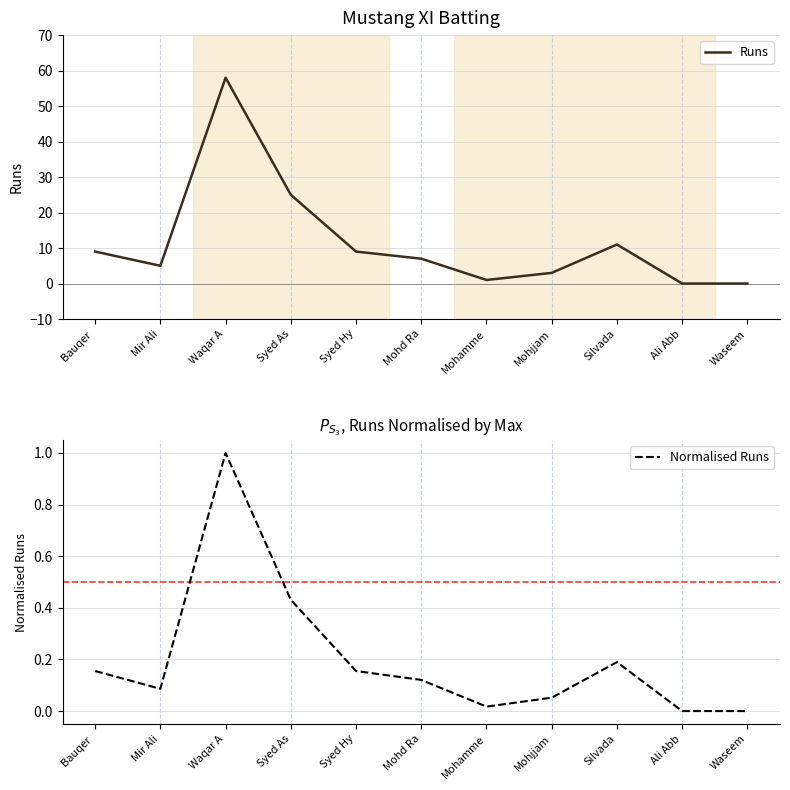

What is the sum of the Normalised Runs values at Mir Ali and Bauqer ?

0.2